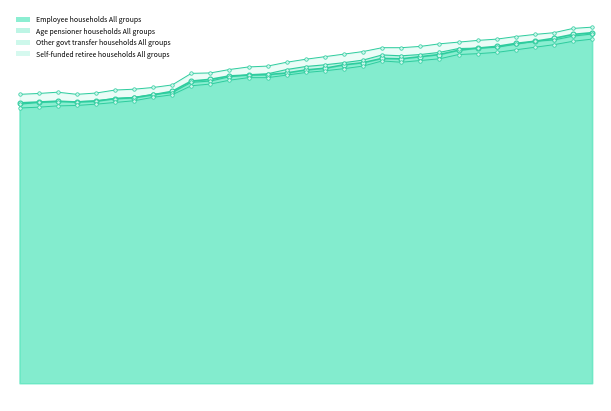

Which series changed the most between 1999-09 and 2004-03?

Age pensioner households All groups